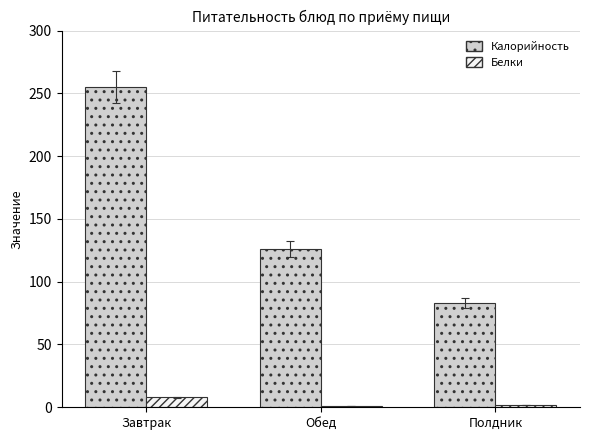

Is it true that Белки equals 8 at Завтрак?

True